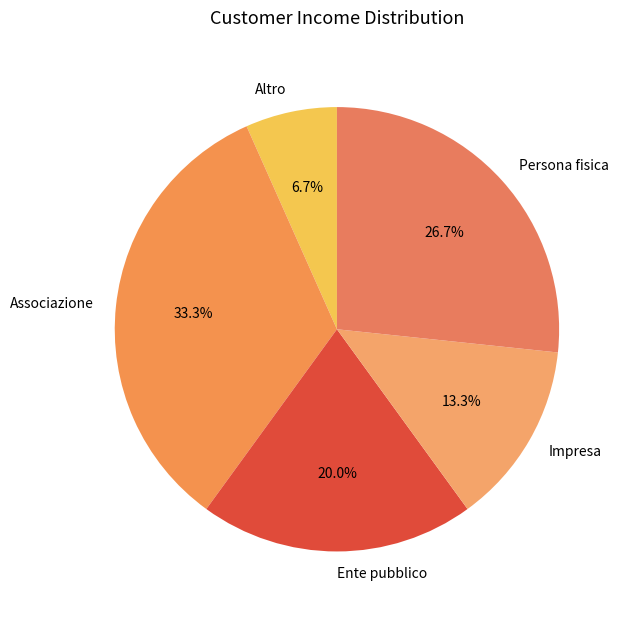

Rank the categories by value from lowest to highest.

Altro, Impresa, Ente pubblico, Persona fisica, Associazione